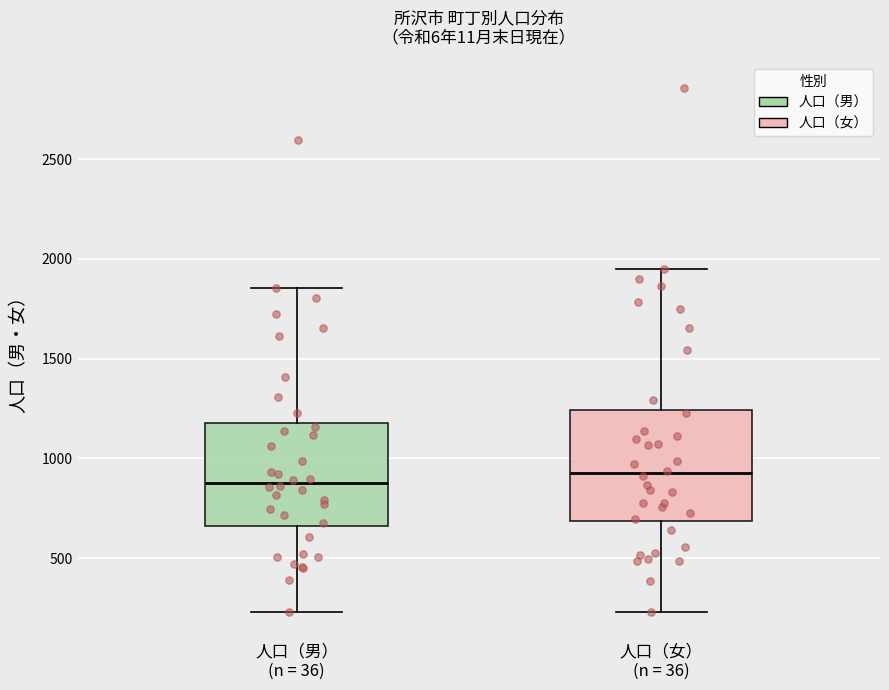

Reading left to right, transcribe this box plot: for each box, give where its median line is, the range the box spans, and where its two whiskers end, as read against the y-axis. The values are not printed on the chart, so give them approximately, as read against the axis.

人口（男） (n = 36): median 900, box 650 to 1200, whiskers 250 to 1850
人口（女） (n = 36): median 950, box 700 to 1250, whiskers 250 to 1950